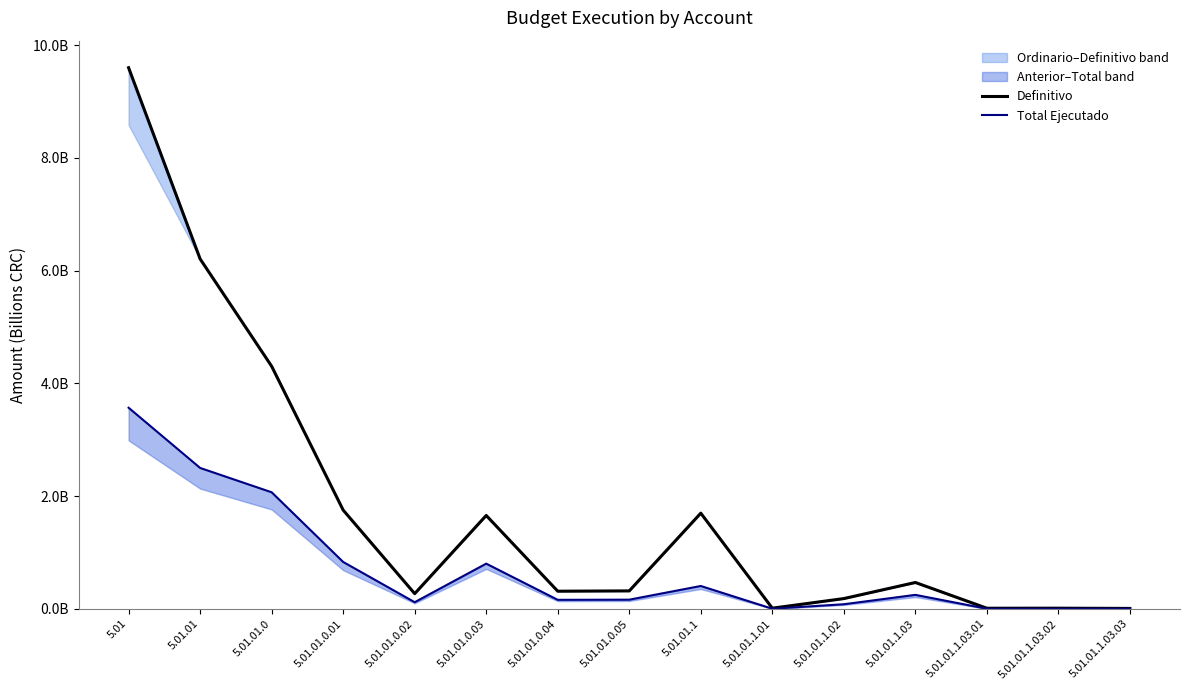

Between 5.01.01.0.05 and 5.01.01.1.01, which series saw the biggest shift?

Definitivo